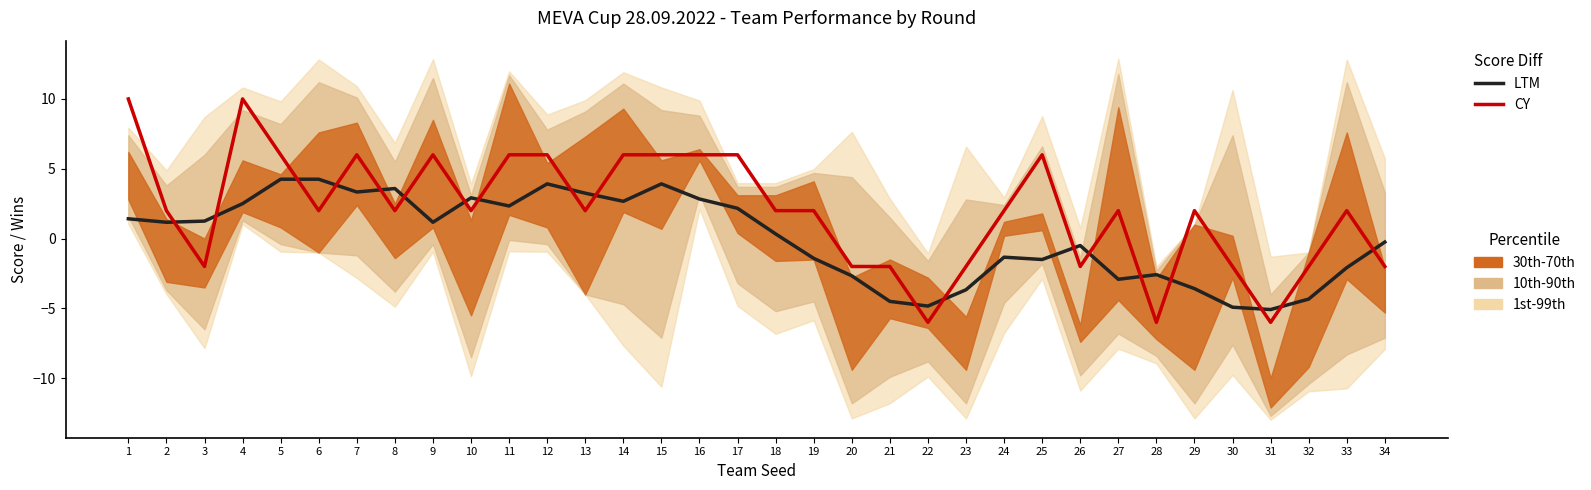

Is it true that Wins scaled (CY) equals 1.8 at 5?

False